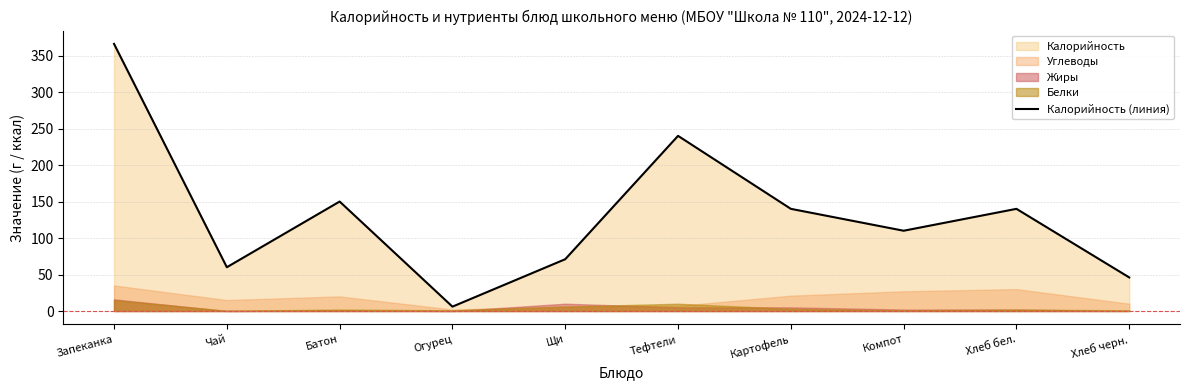

True or false: the data shows 70 at Компот.

False